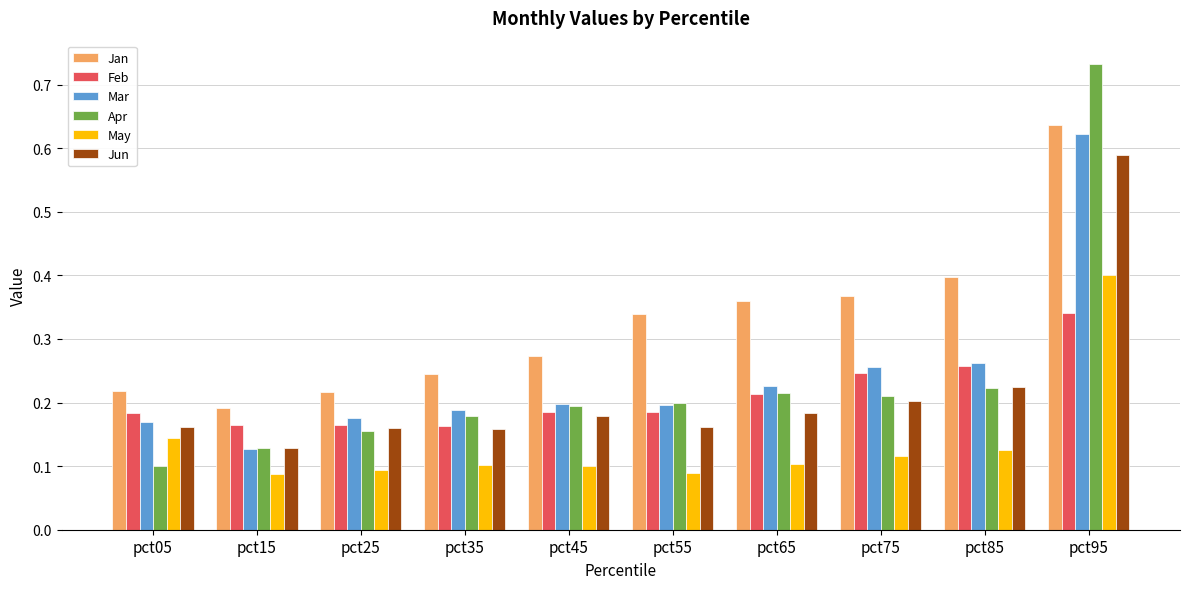

True or false: May has a value of 0.1 at pct45.

True